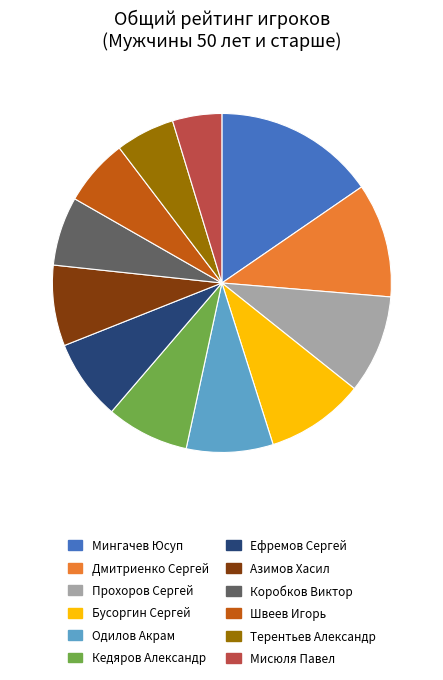

Combined, do Швеев Игорь and Мингачев Юсуп account for over 50%?

No